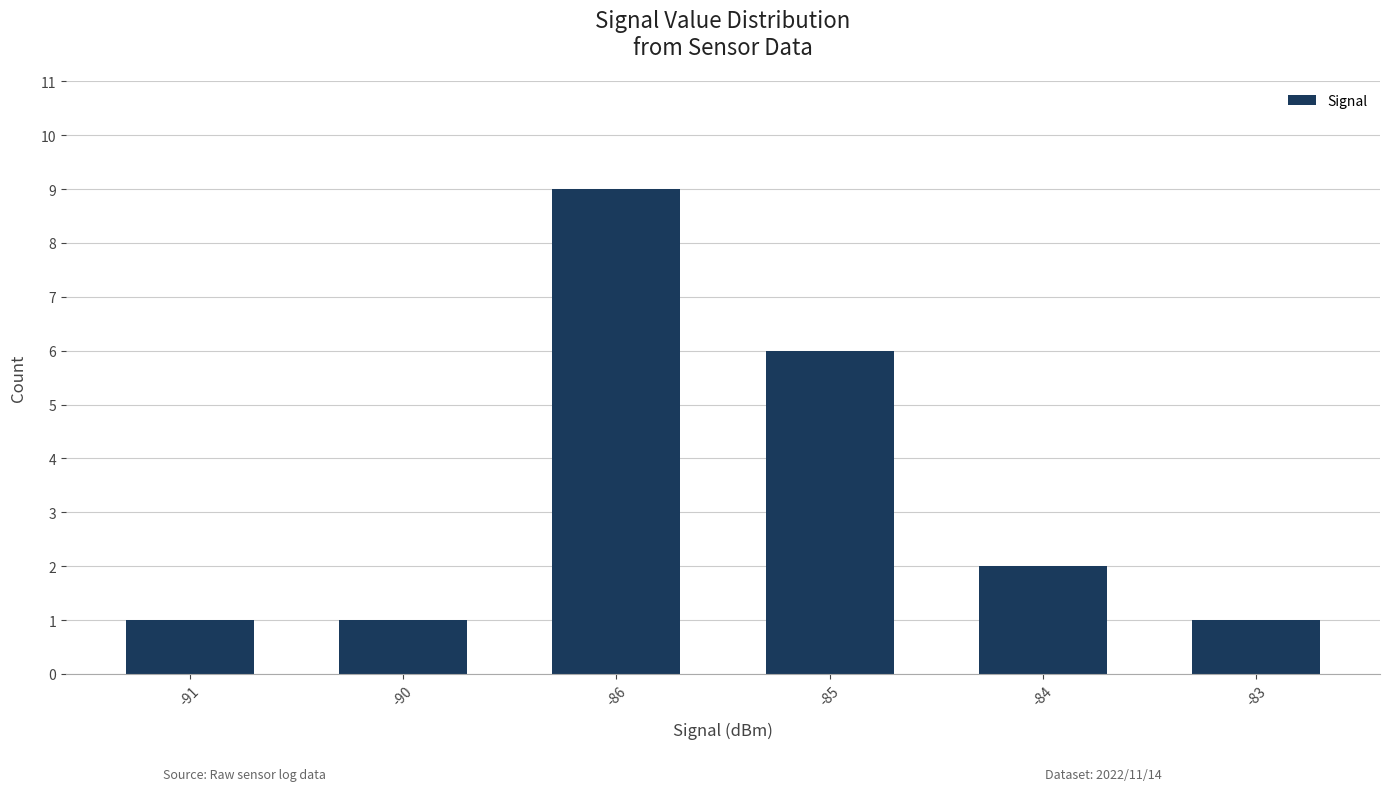

The value at -84 is 2. True or false?

True